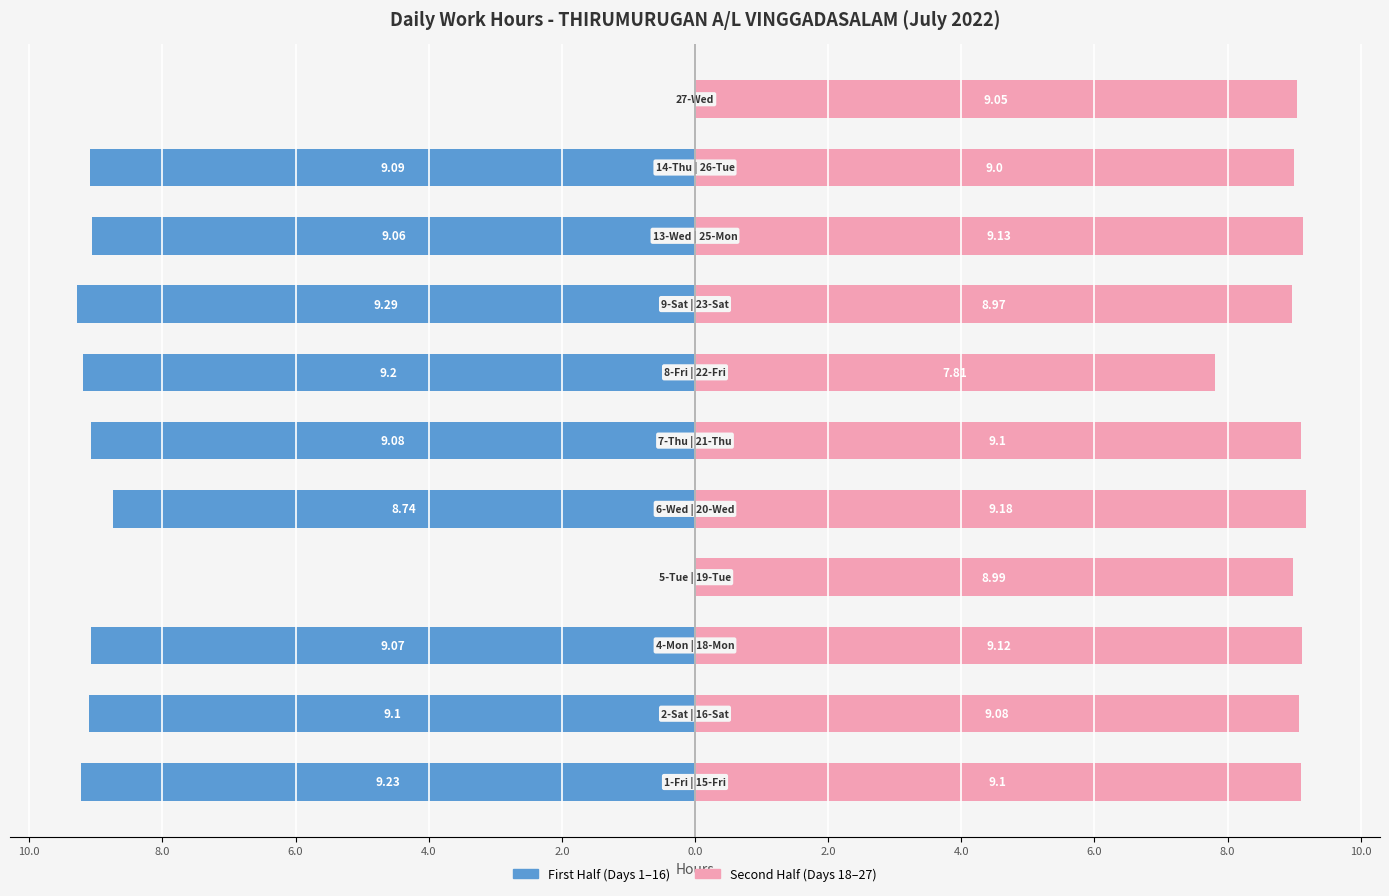

Which series has the largest total across all categories?

Second Half (Days 18-27)